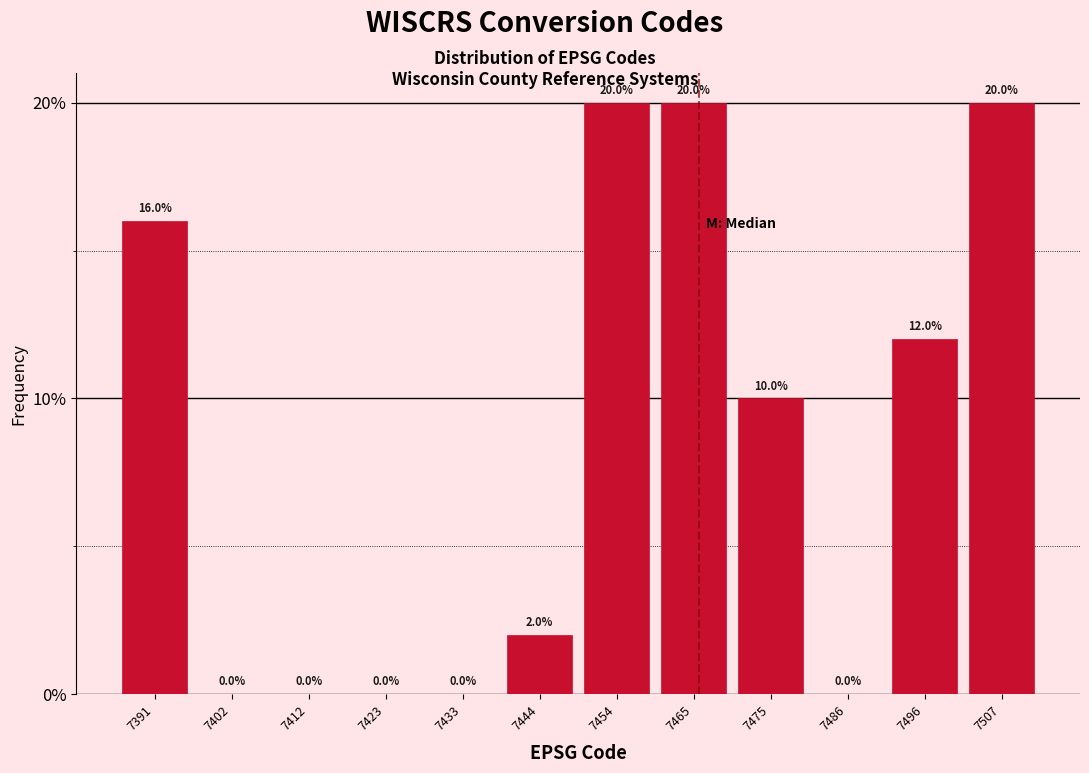

Reading left to right, transcribe this chart: for each bar, give the range it covers on the x-axis and its height. The bar edges are not printed on the chart, so give them approximately, as read against the axis.

7386.0 to 7396.5: 16.0
7396.5 to 7407.0: 0.0
7407.0 to 7417.5: 0.0
7417.5 to 7428.0: 0.0
7428.0 to 7438.5: 0.0
7438.5 to 7449.0: 2.0
7449.0 to 7459.5: 20.0
7459.5 to 7470.0: 20.0
7470.0 to 7480.5: 10.0
7480.5 to 7491.0: 0.0
7491.0 to 7501.5: 12.0
7501.5 to 7512.0: 20.0